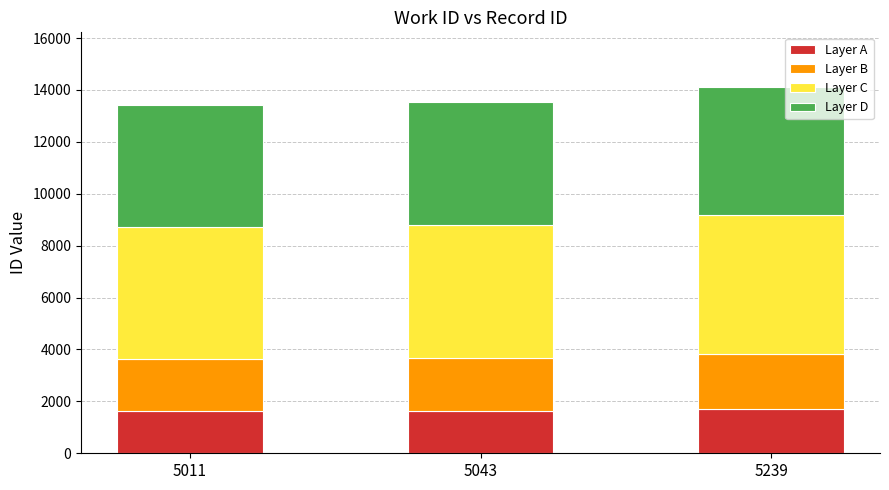

At which category is the sum across all series the highest?

5239